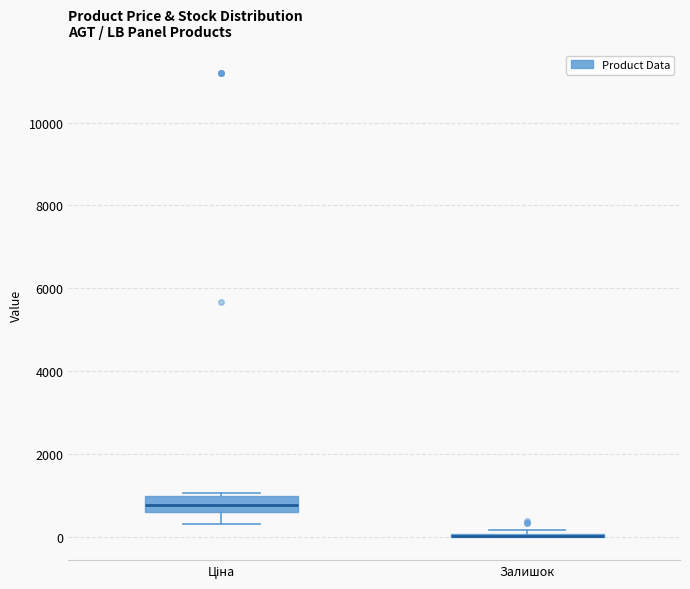

Which box is the tallest, from its lower edge to its upper edge?

Ціна